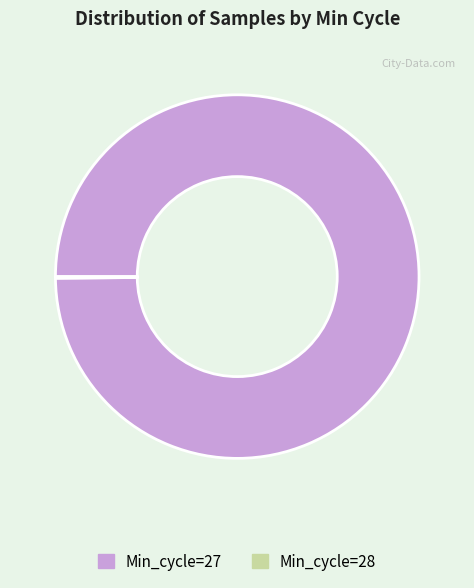

The Min_cycle=27 slice represents 92% of the pie. True or false?

False